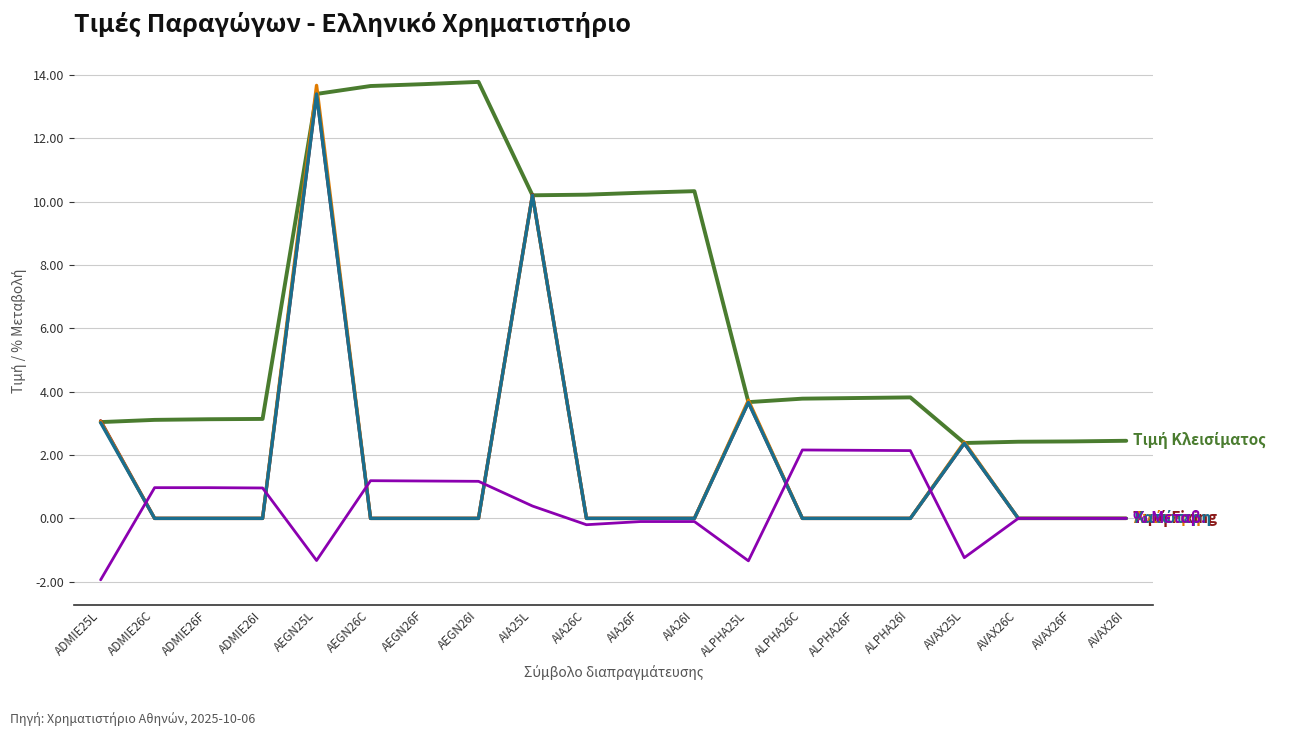

Which category has the lowest value across all series?

ADMIE25L